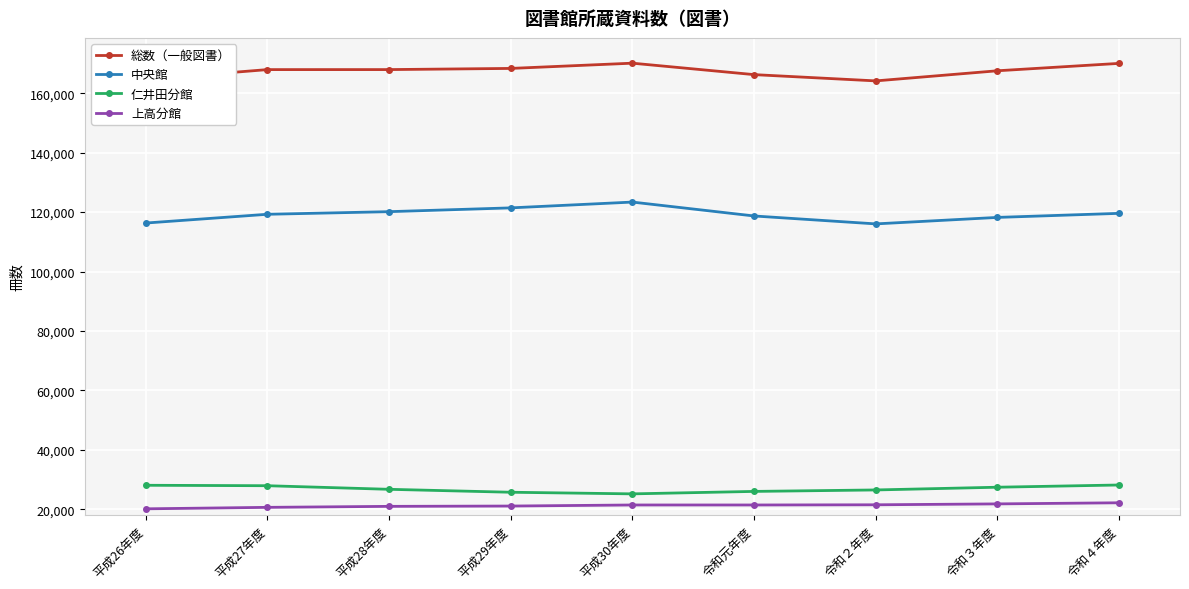

The value of 総数（一般図書） at 平成28年度 is 167944. True or false?

True